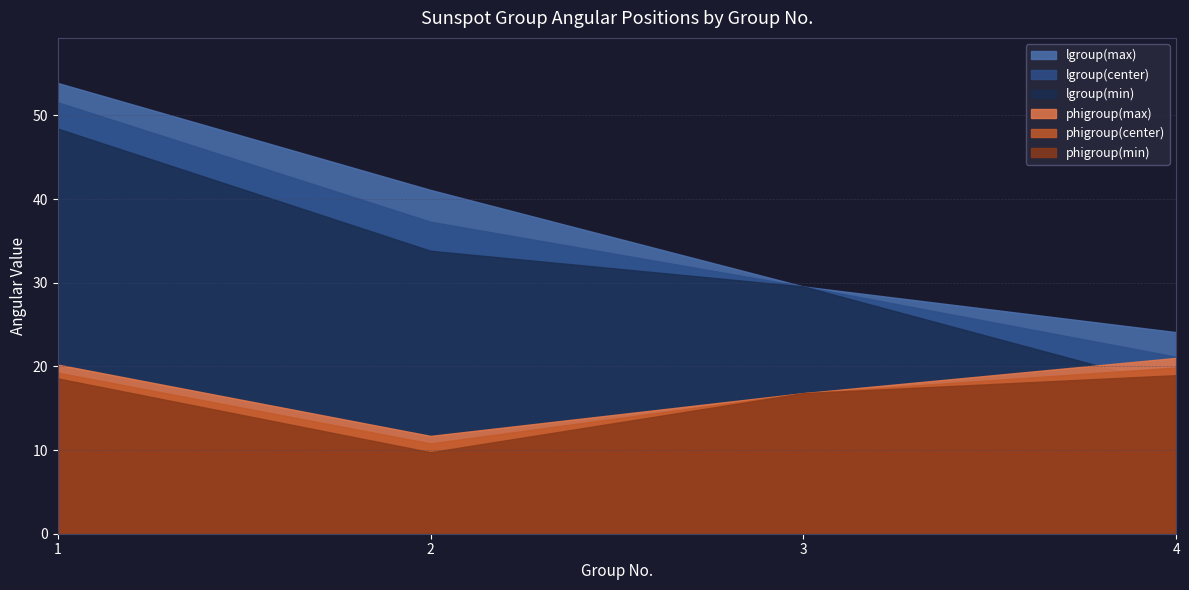

Rank the series by their maximum value, from lowest to highest.

phigroup(min), phigroup(center), phigroup(max), lgroup(min), lgroup(center), lgroup(max)